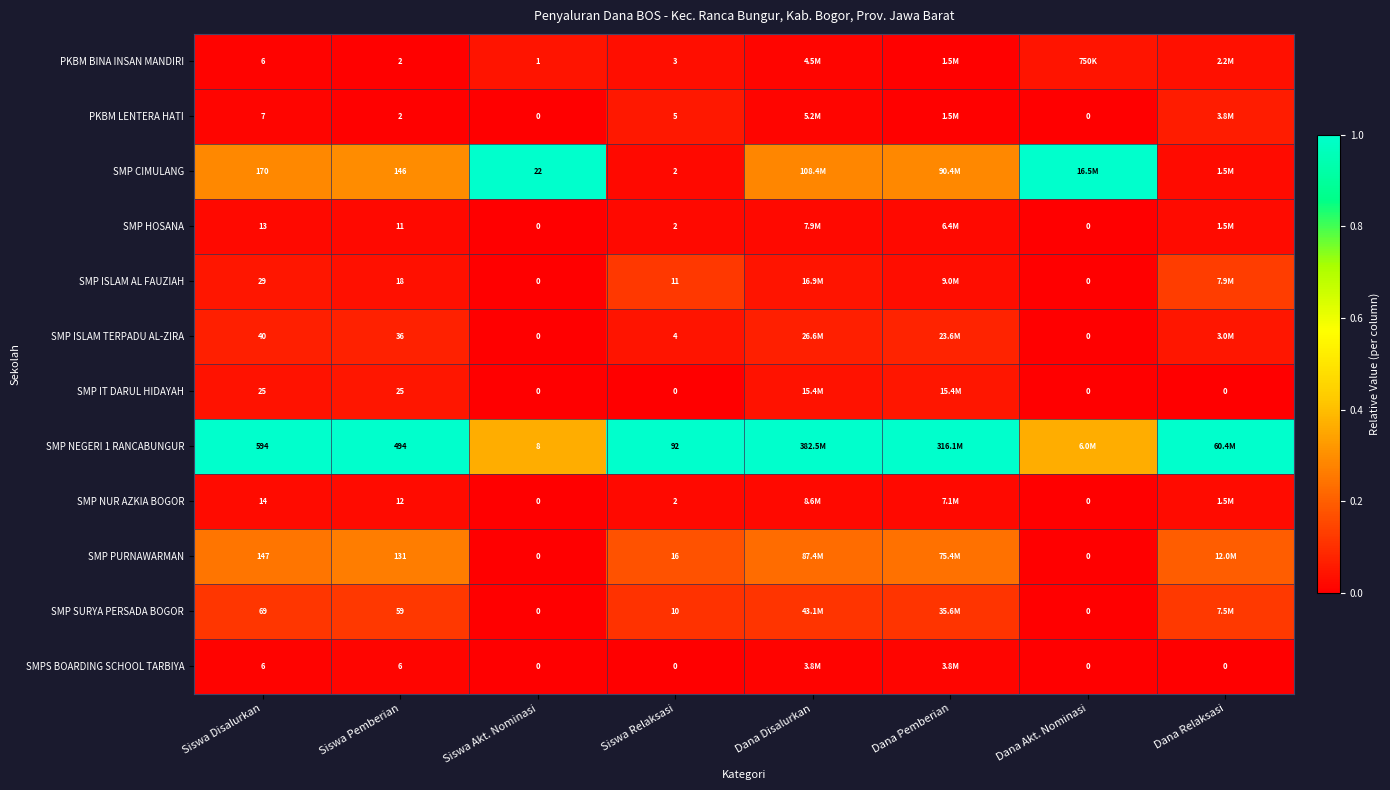

Between Dana Disalurkan and Siswa Disalurkan, which is larger?

Dana Disalurkan